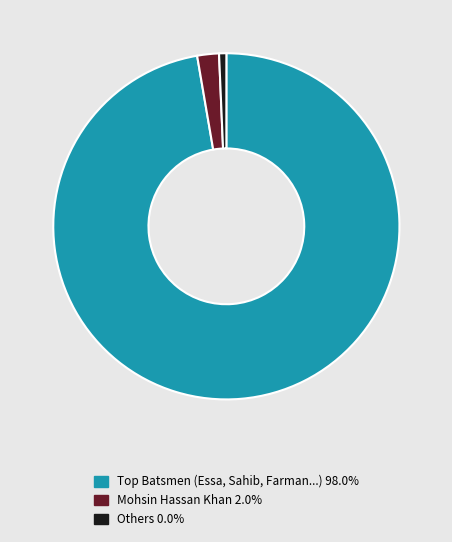

Is there a majority slice in this chart?

Yes